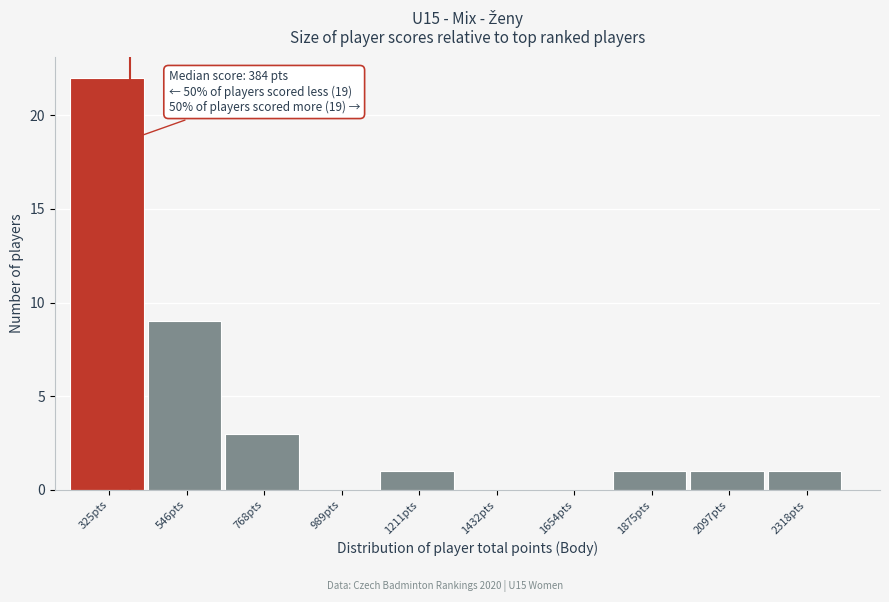

Which range on the x-axis has the tallest bar?

200 to 450